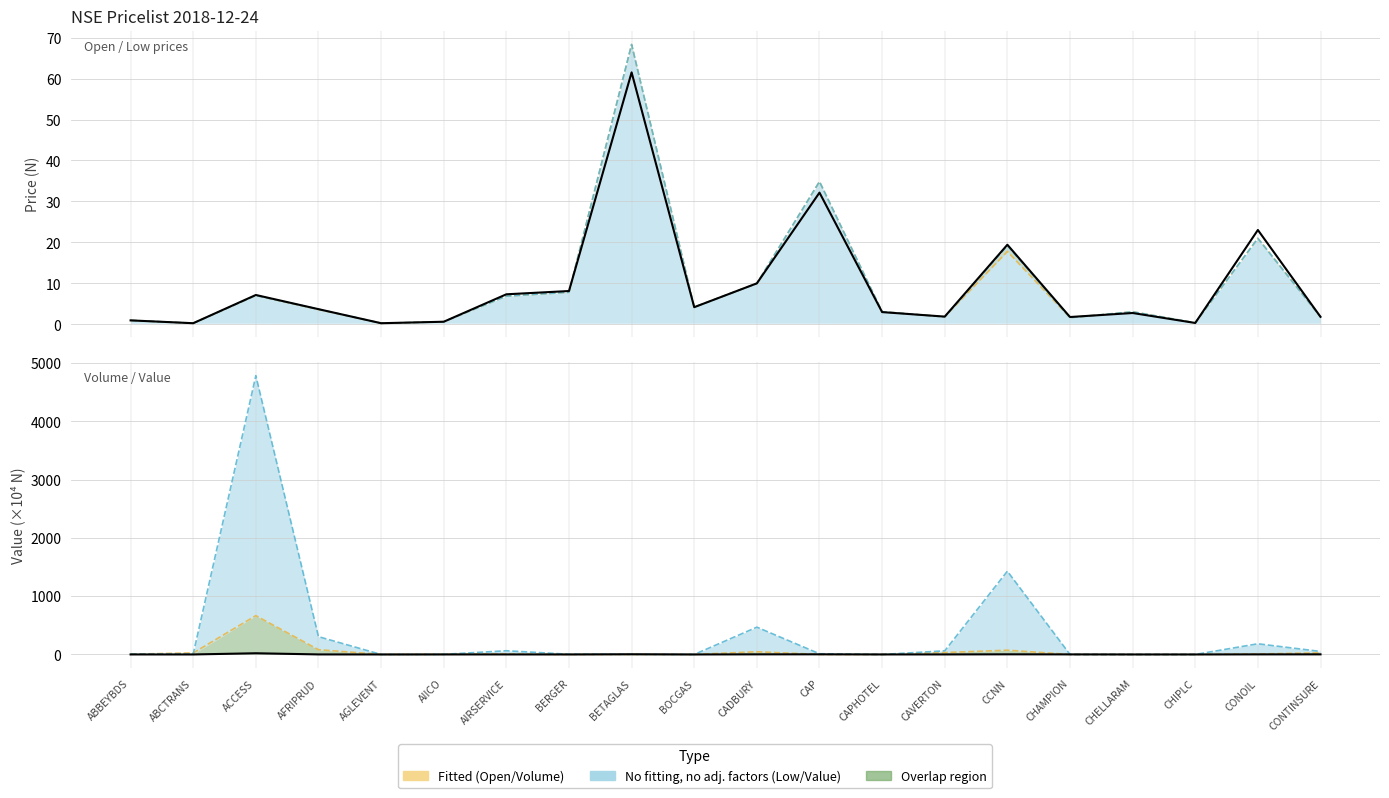

What position from the left is AIICO?

6